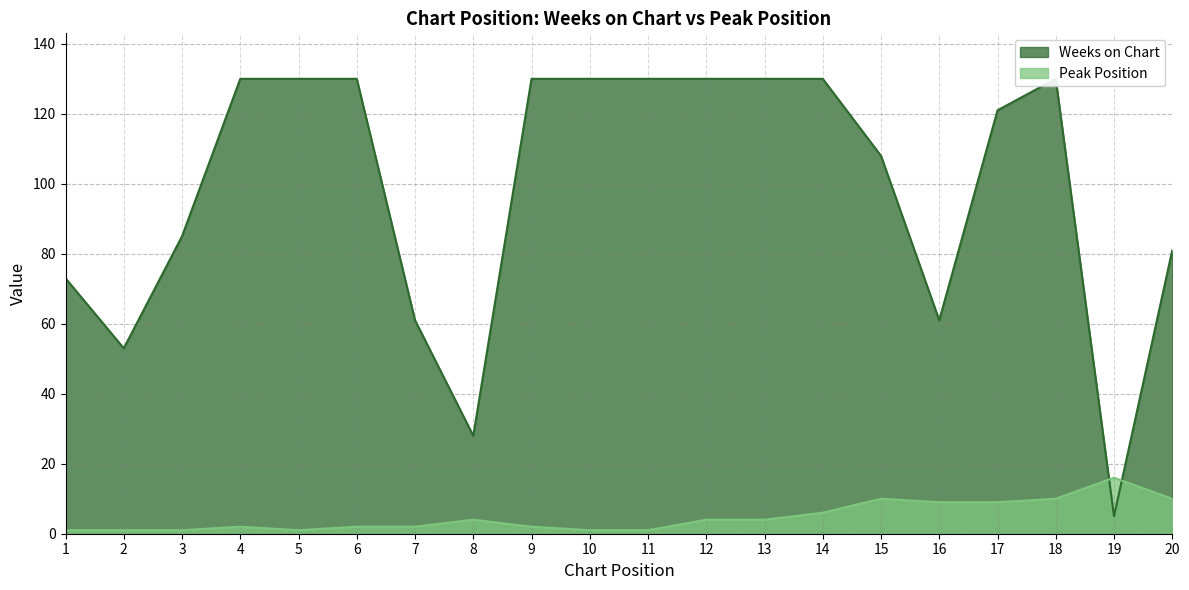

At which label does Peak Position first exceed 4?

14